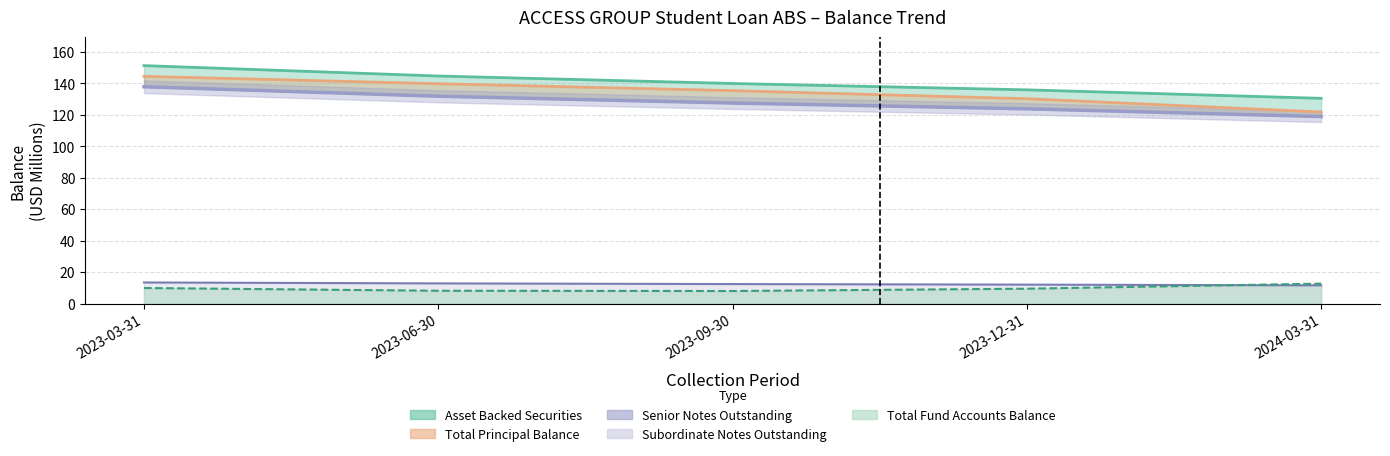

True or false: Senior Notes Outstanding and Total Principal Balance intersect in this chart.

False